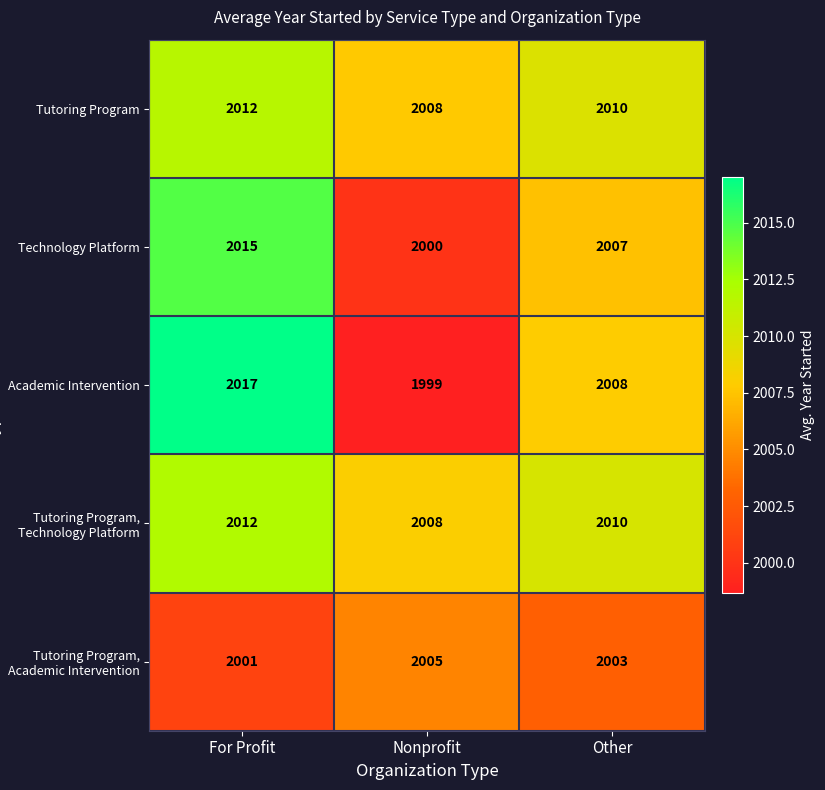

The Academic Intervention series shows 509 at Nonprofit. True or false?

False